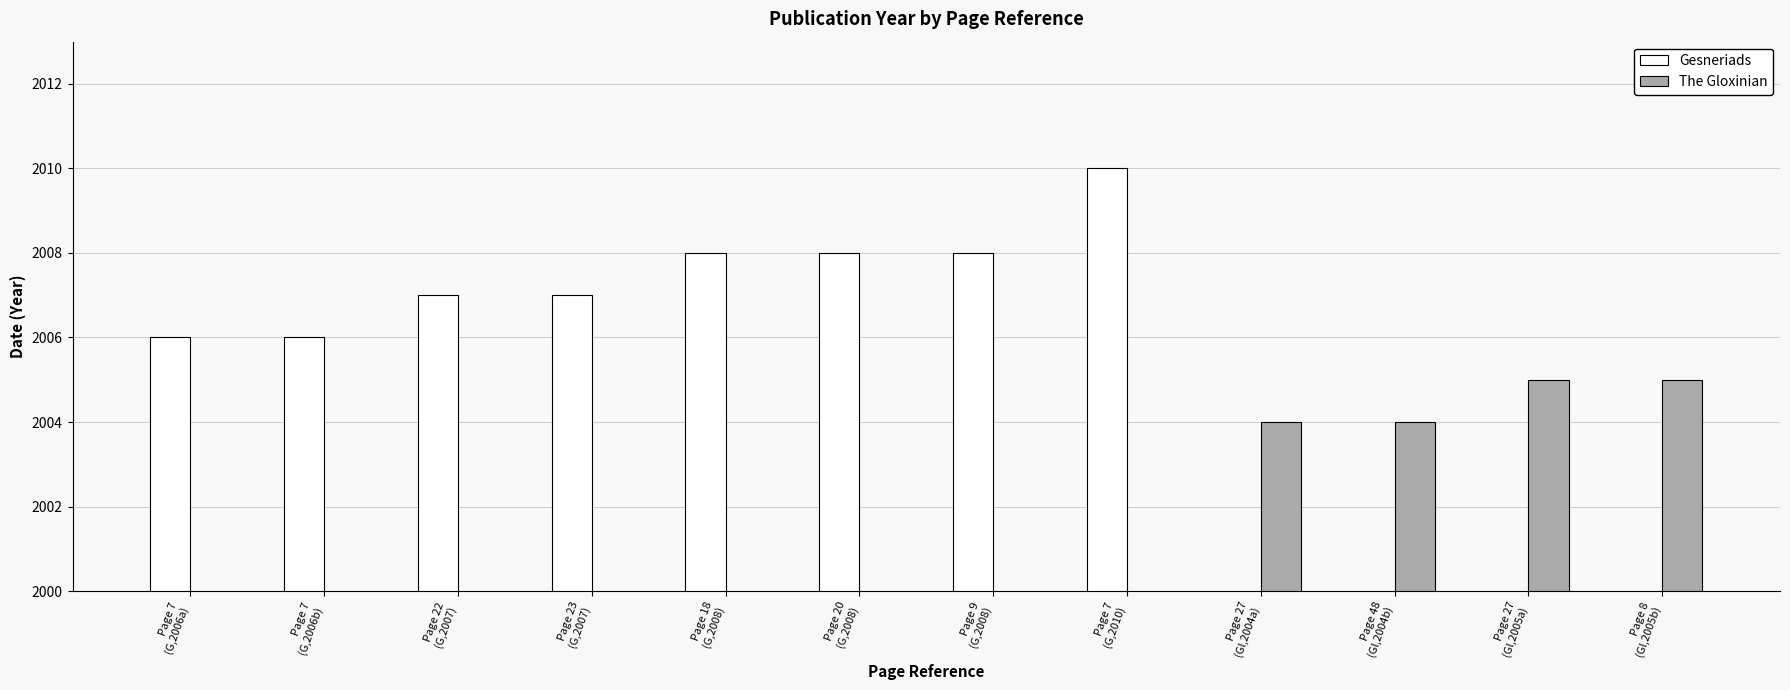

At which category does the chart reach its peak across all series?

Page 7
(G,2010)